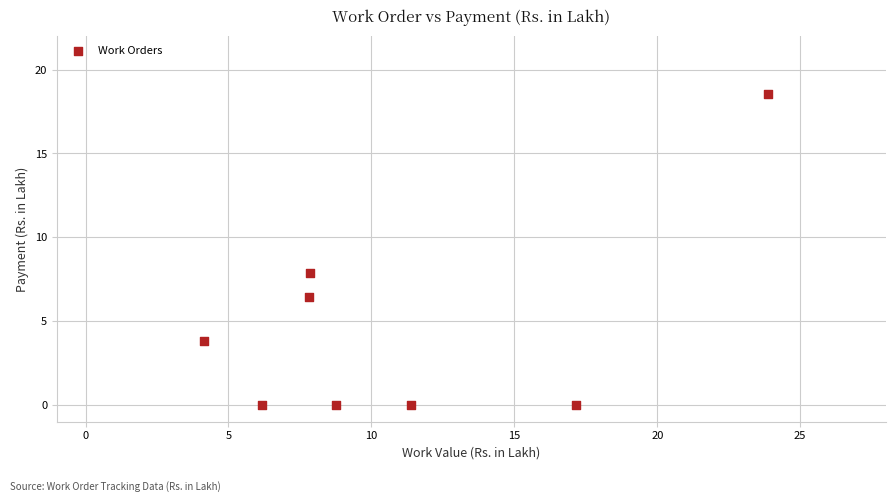

What Y value in the scatter plot is closest to 9?

7.8